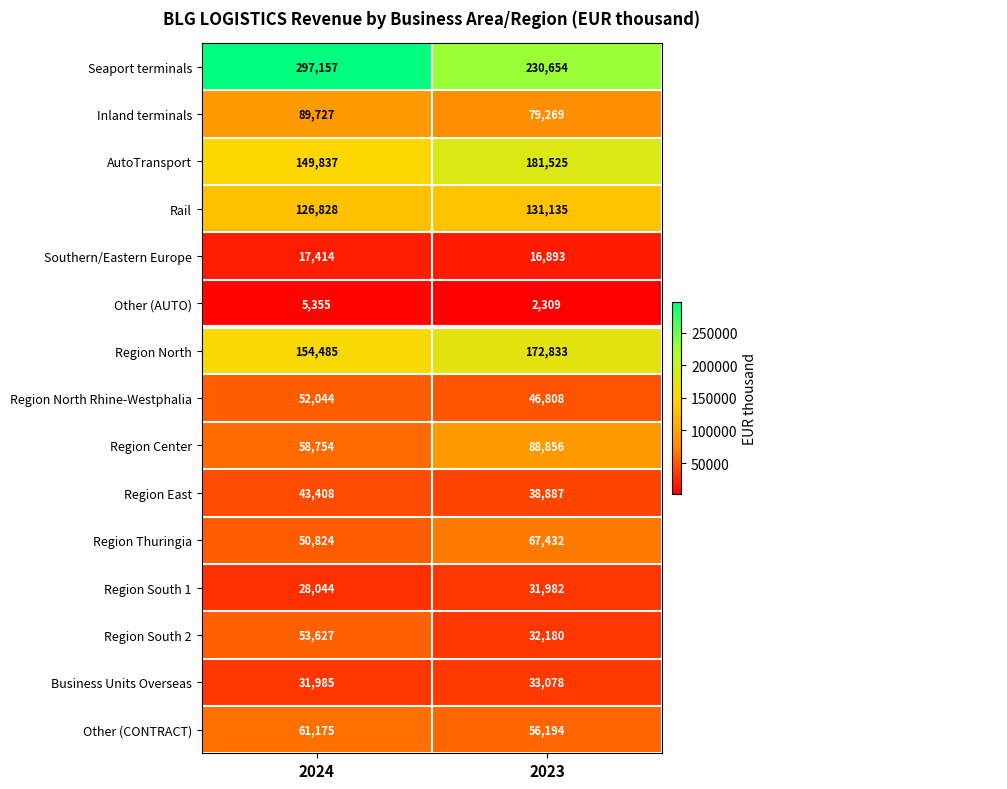

At which category is the sum across all series the highest?

2024